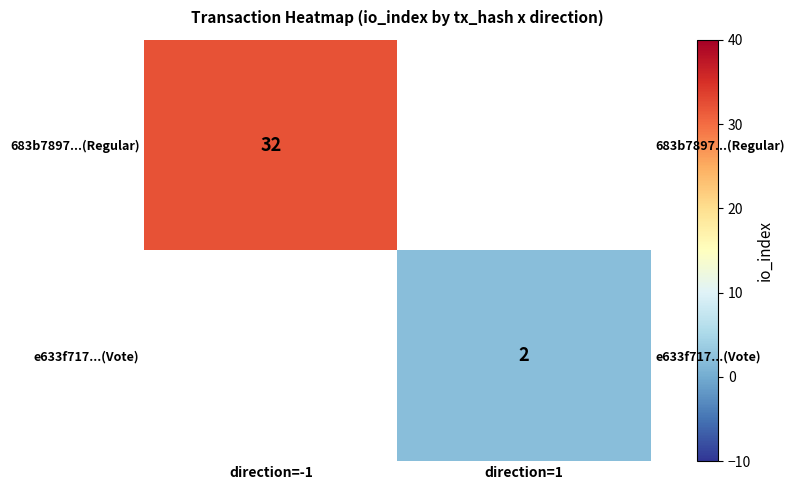

The e633f717...(Vote) series shows 2.0 at direction=1. True or false?

True